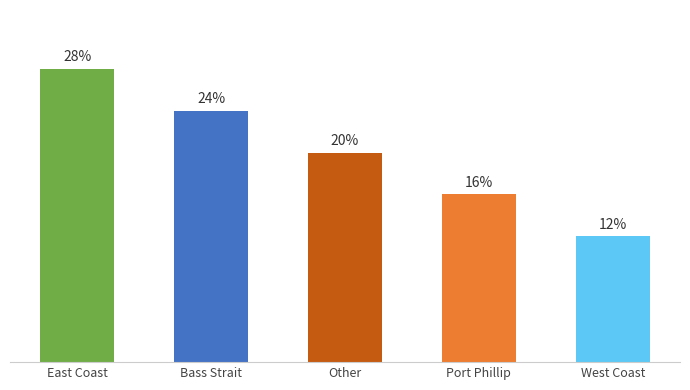

Are the bars horizontal?

No